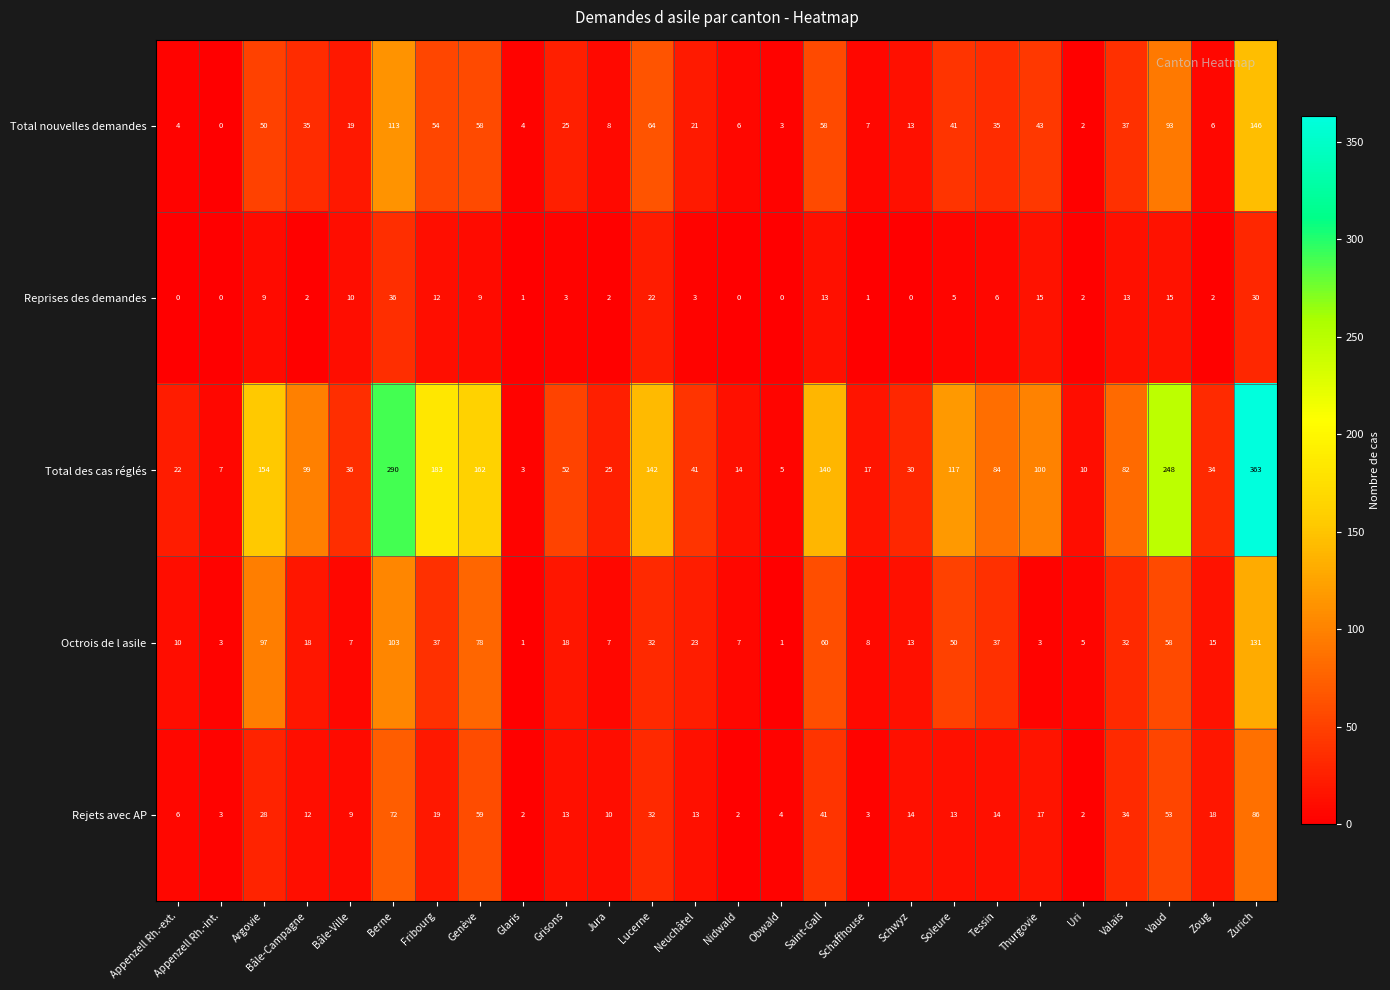

Rank the series at Neuchâtel from highest to lowest value.

Total des cas réglés, Octrois de l asile, Total nouvelles demandes, Rejets avec AP, Reprises des demandes